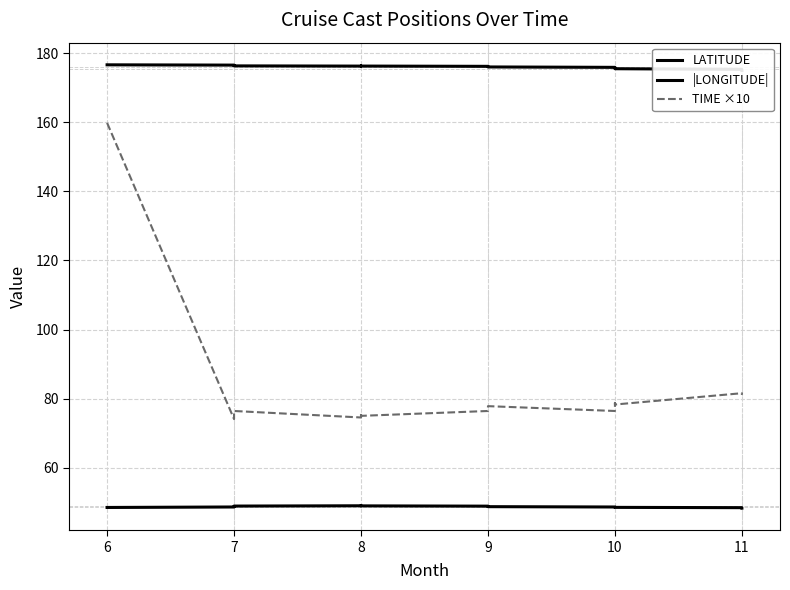

How many lines are shown in the chart?

3